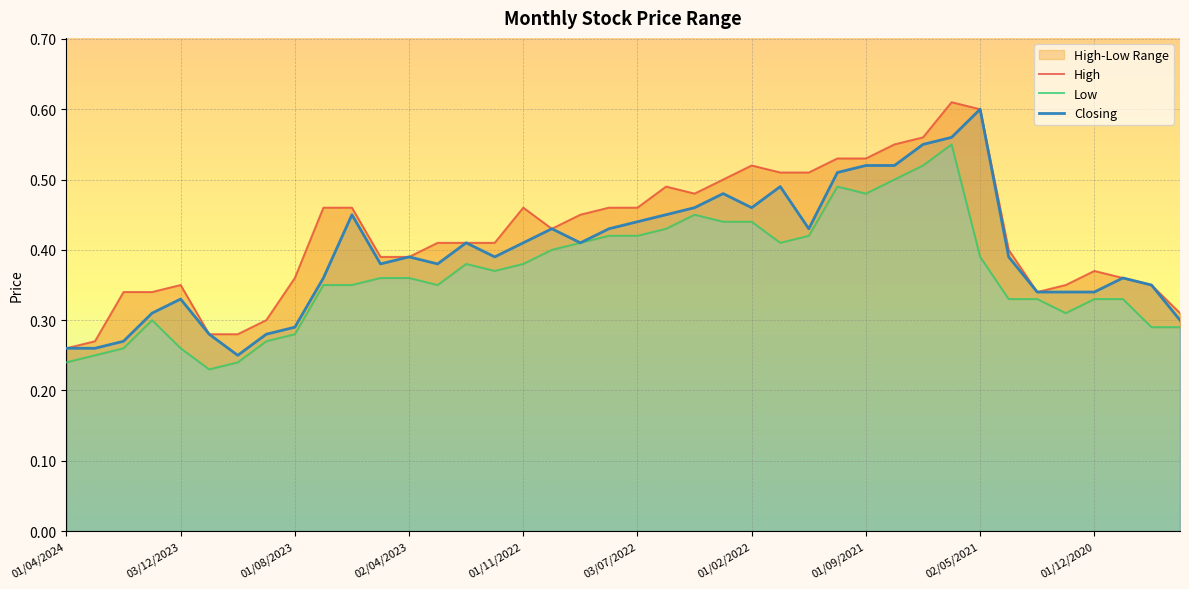

True or false: High and Low cross at least once.

False